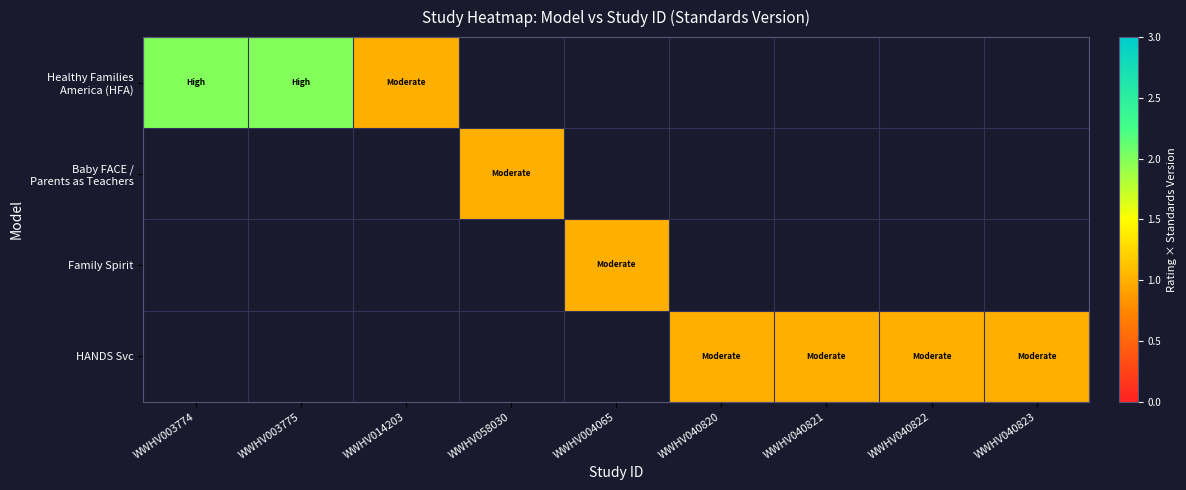

The value of Family Spirit at WWHV004065 is 1.0. True or false?

True